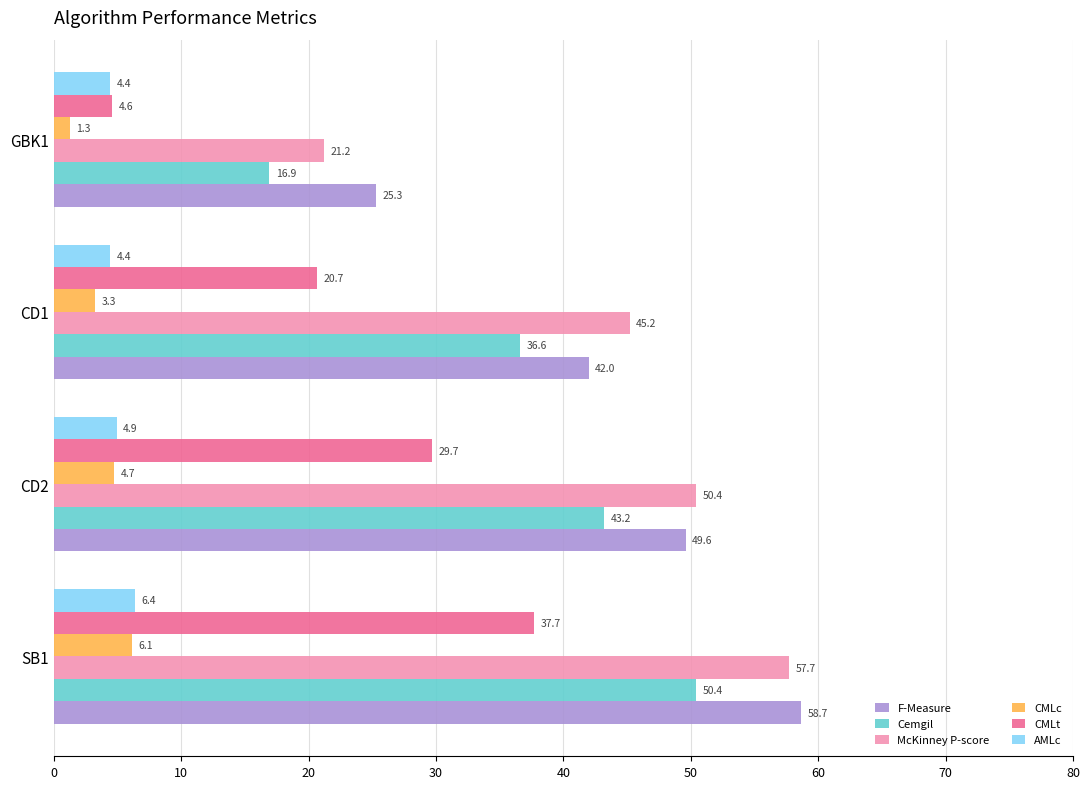

Rank the series at CD1 from highest to lowest value.

McKinney P-score, F-Measure, Cemgil, CMLt, AMLc, CMLc